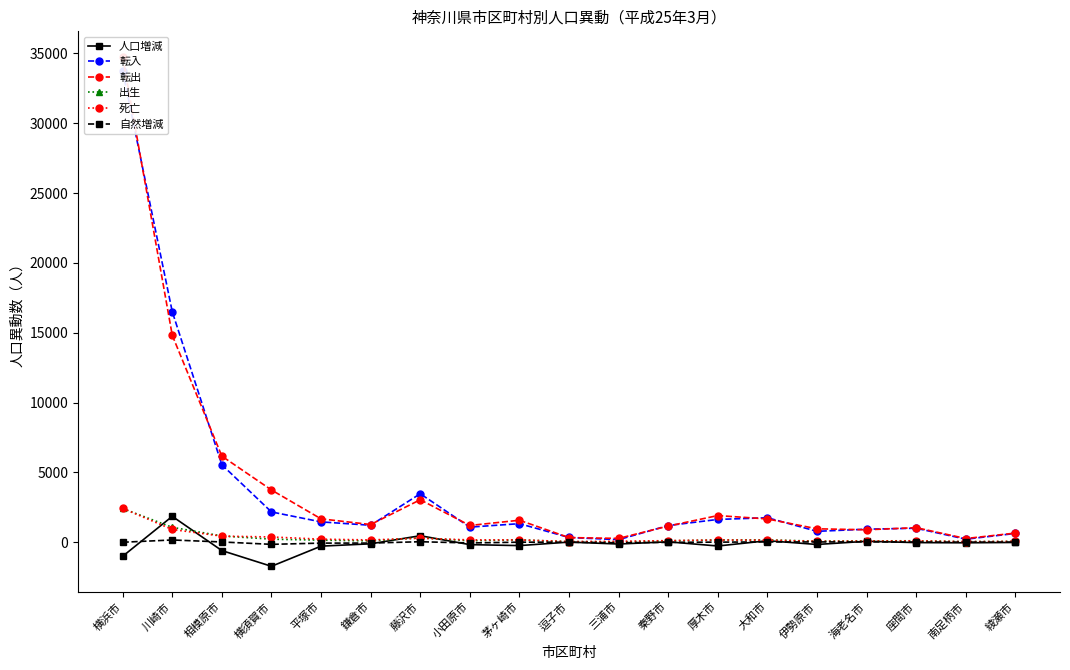

Between 逗子市 and 鎌倉市, which is larger?

逗子市